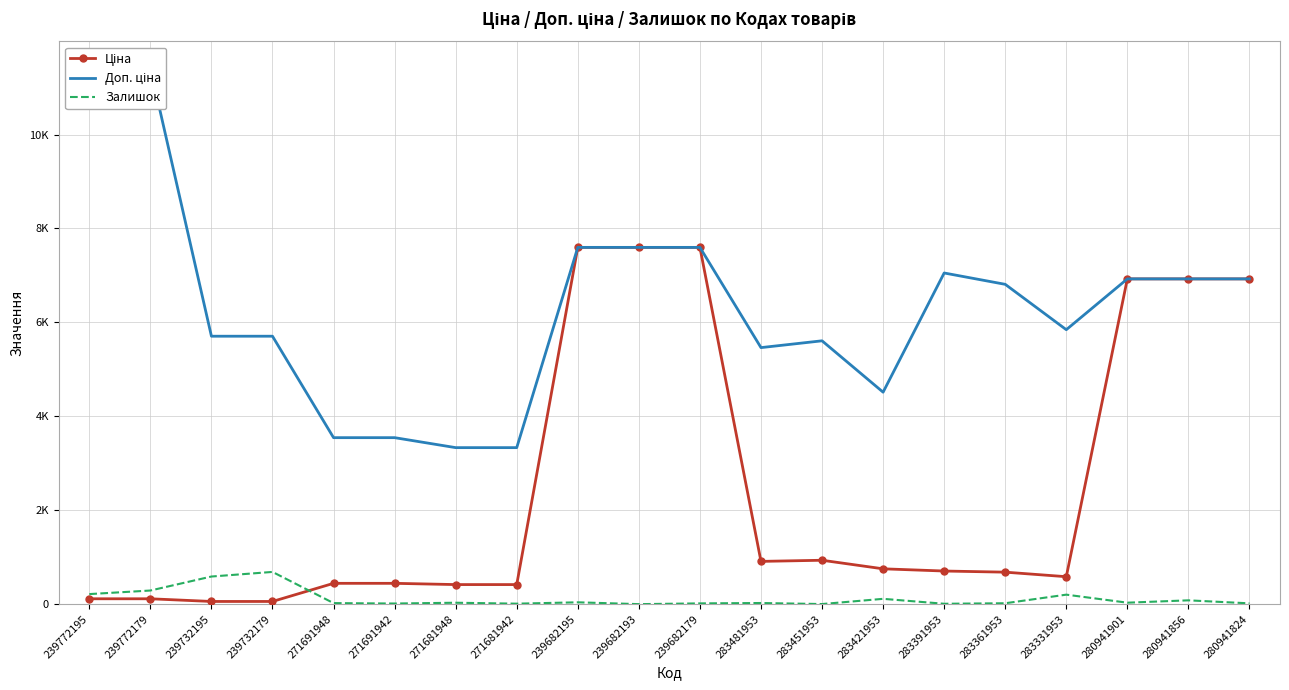

Which series changed the most between 271681942 and 283421953?

Доп. ціна